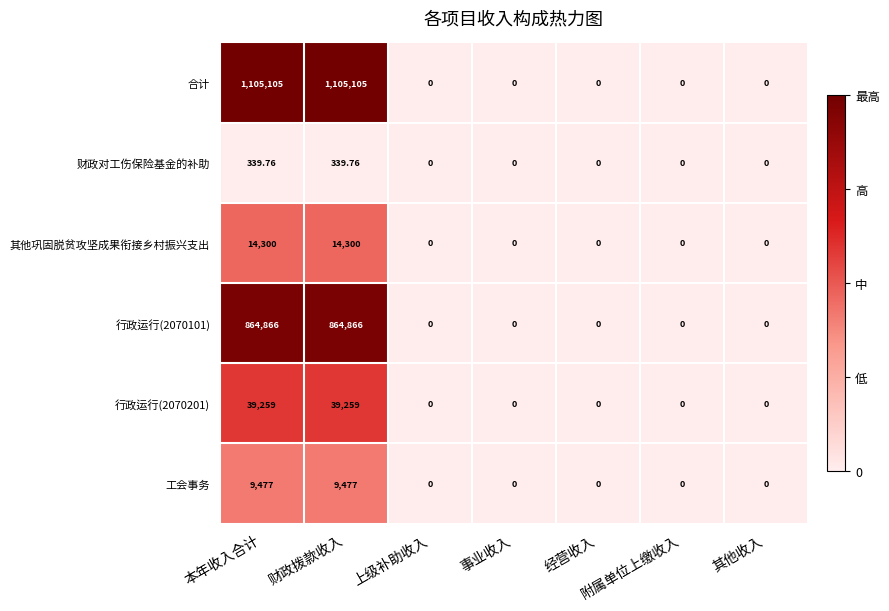

Which series has the widest spread of values?

合计